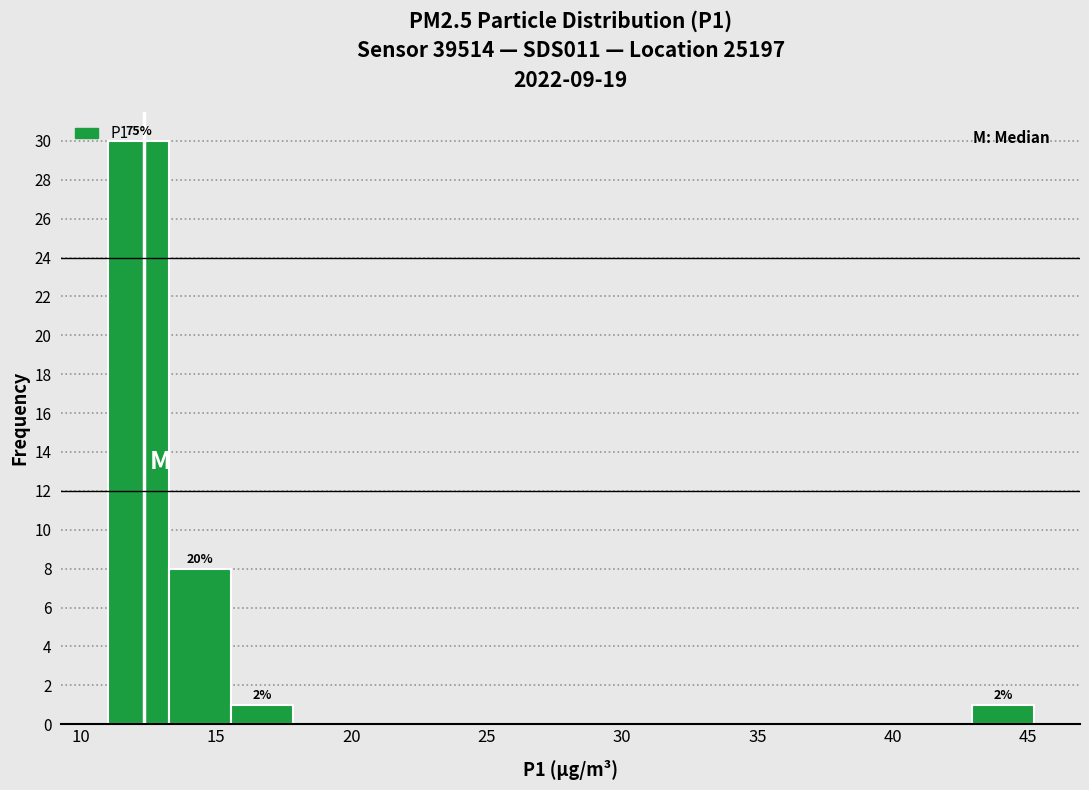

Over which range of the x-axis is the bar tallest?

11.0 to 13.5